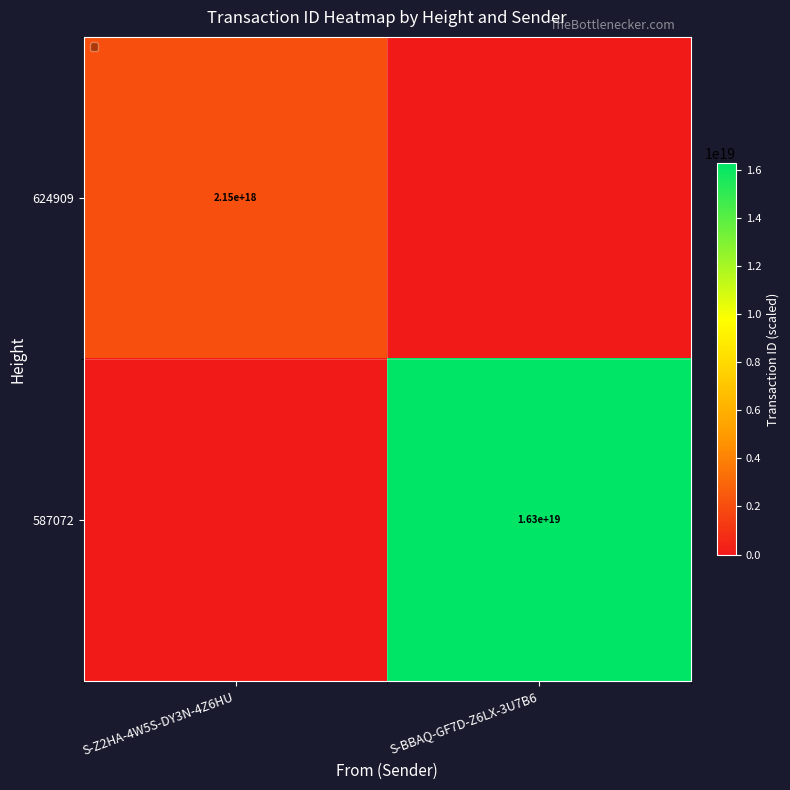

Is the value of 624909 at S-Z2HA-4W5S-DY3N-4Z6HU greater than the value of 587072 at S-BBAQ-GF7D-Z6LX-3U7B6?

No